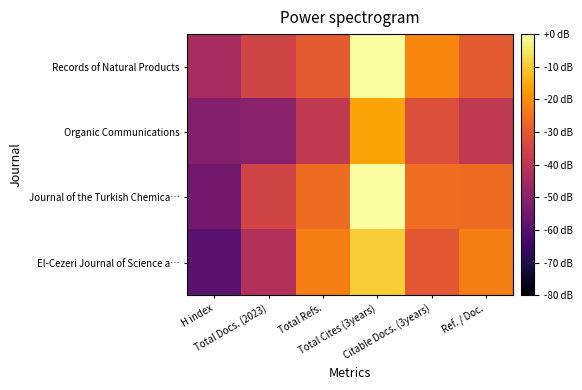

At which category is the sum across all series the highest?

Total Cites (3years)